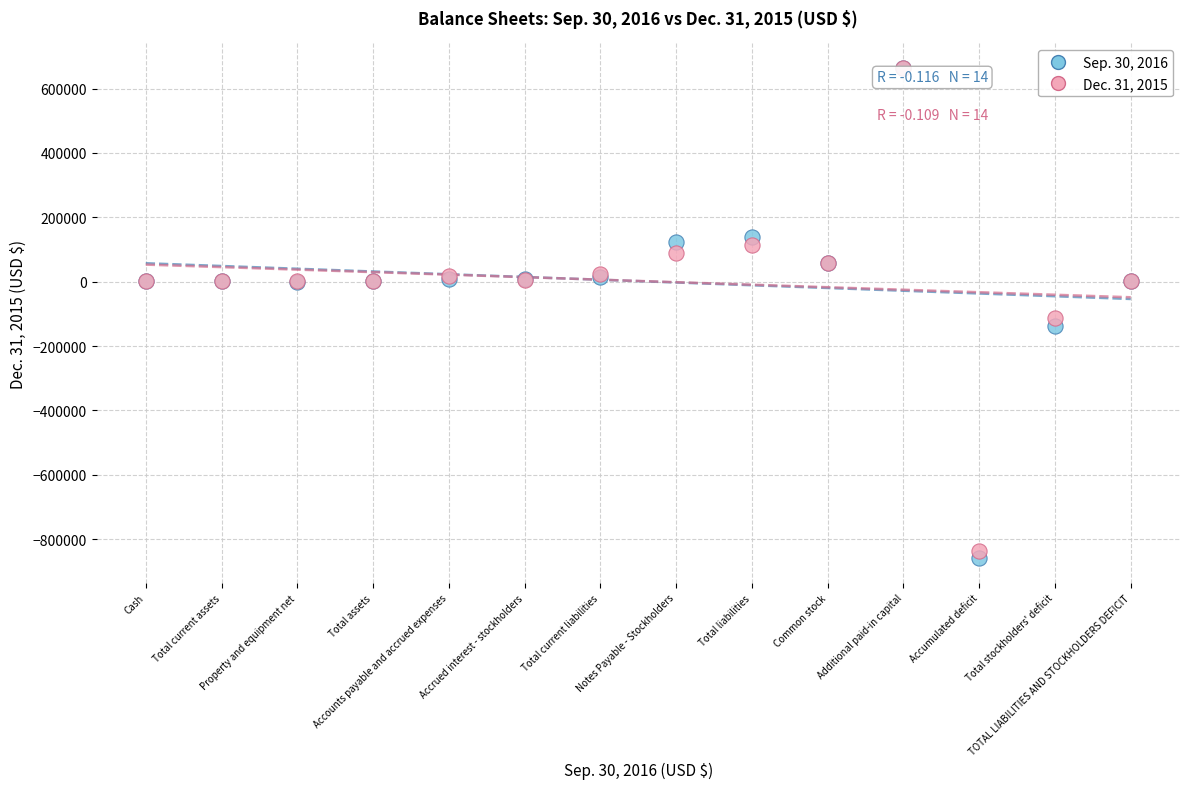

Which series reaches the minimum Y coordinate?

Sep. 30, 2016